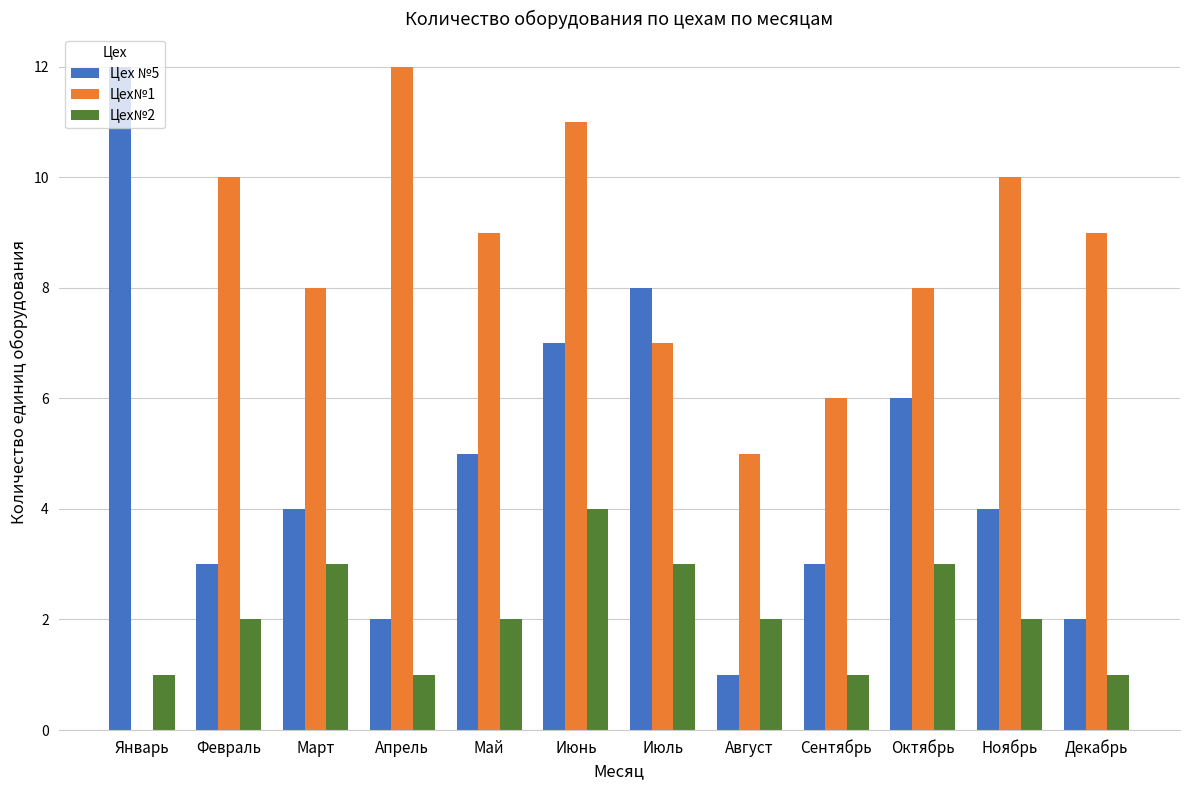

Count the Цех№2 values in the range 1 to 3.

11